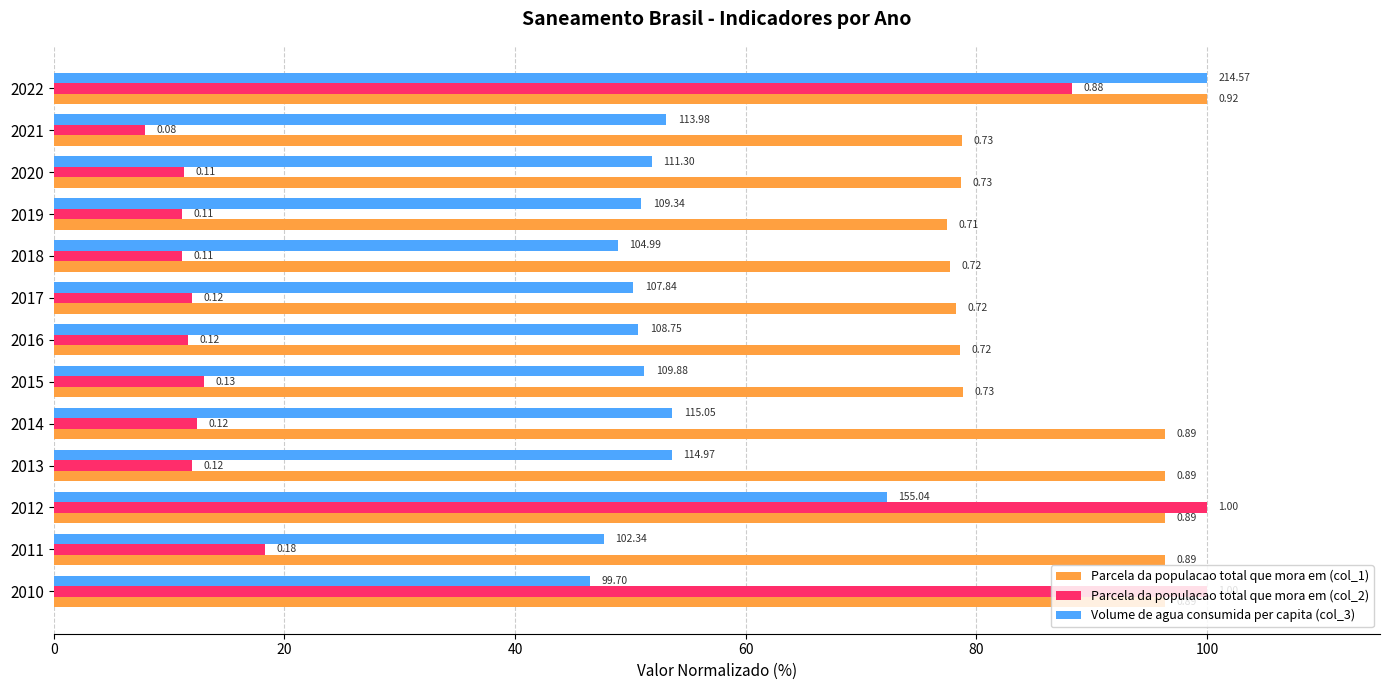

What is the sum of all Volume de agua consumida per capita (col_3) values?

730.6